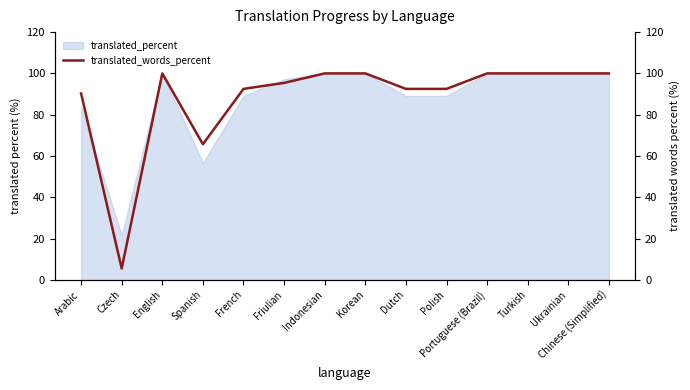

Does the chart have visible grid lines?

No